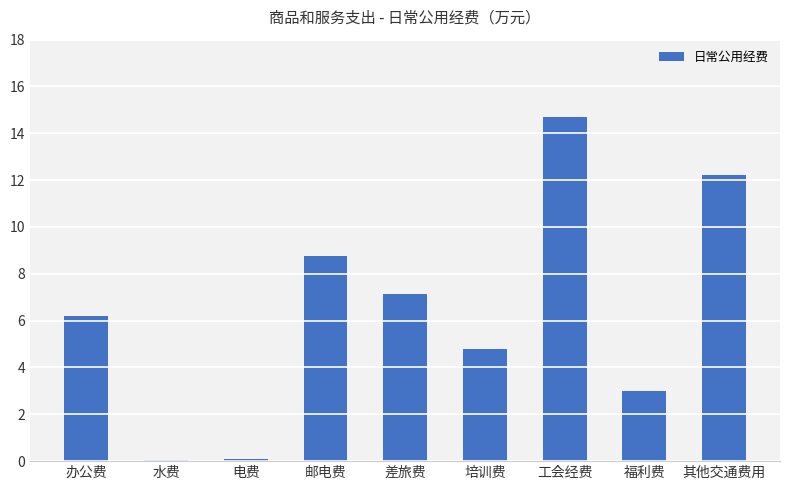

What is the minimum value shown in the chart?

0.1